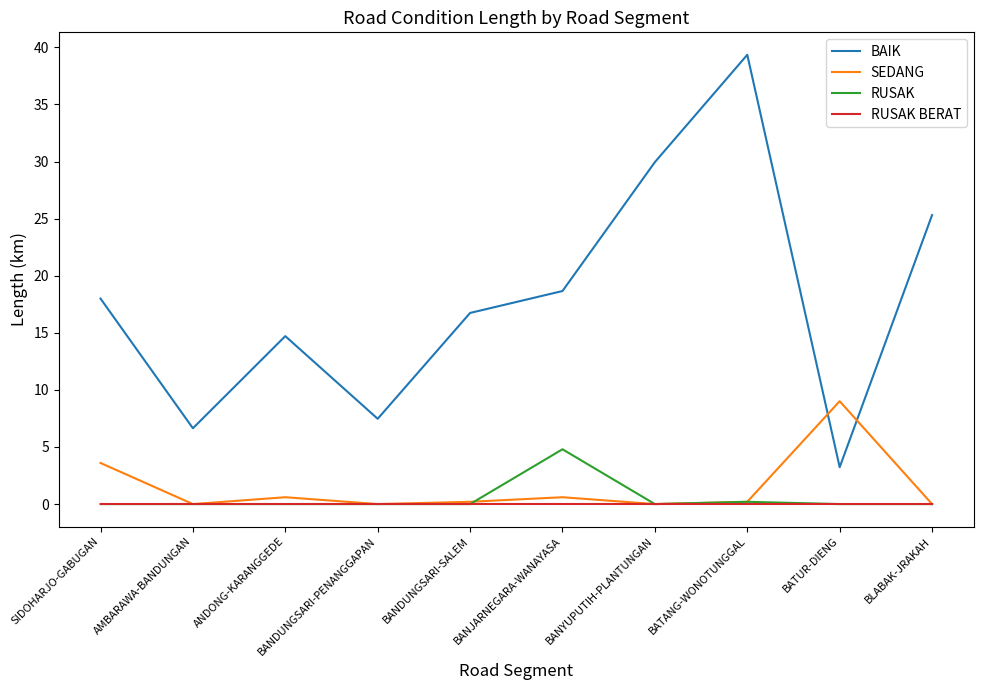

Which series has the largest total across all categories?

BAIK